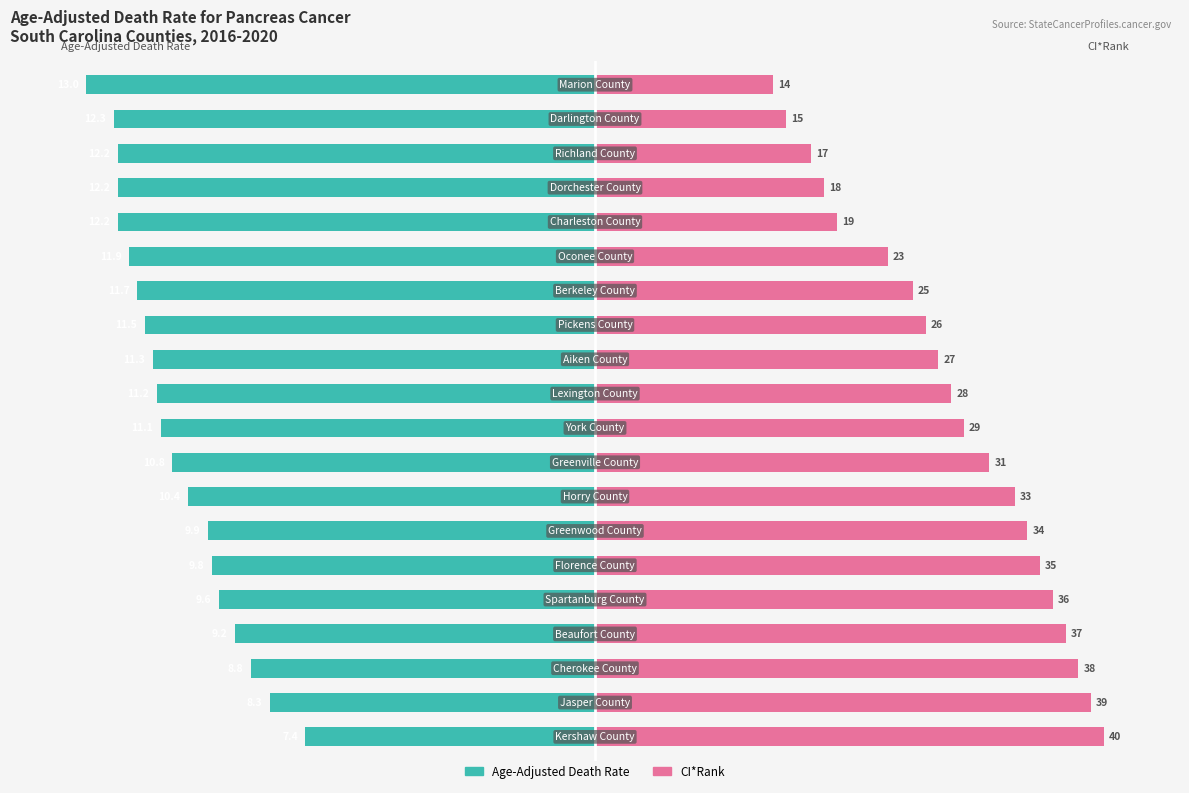

Rank the categories by Age-Adjusted Death Rate value from highest to lowest.

0, 1, 2, 3, 4, 5, 6, 7, 8, 9, 10, 11, 12, 13, 14, 15, 16, 17, 18, 19